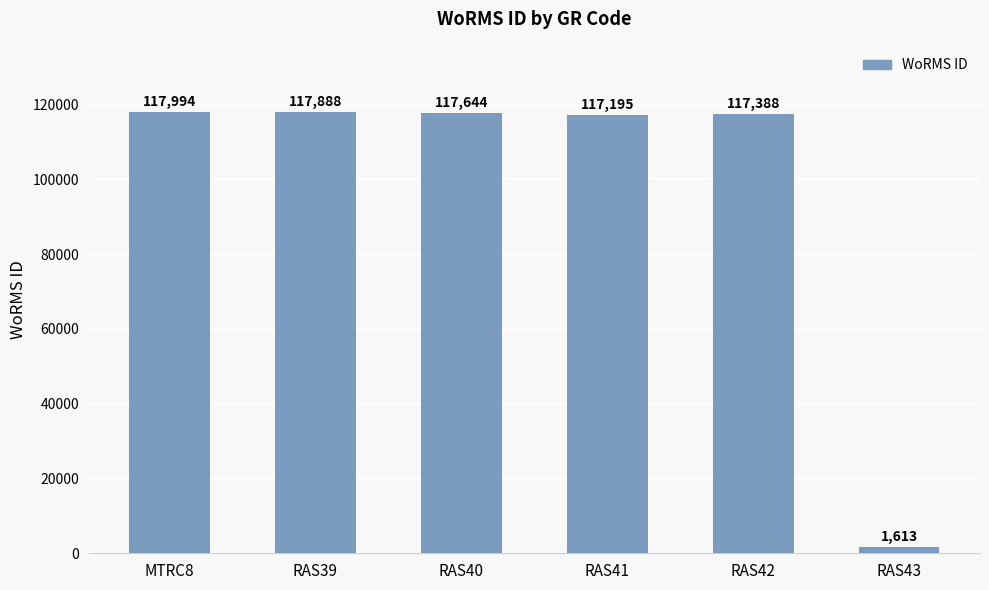

Between RAS40 and RAS42, which is larger?

RAS40